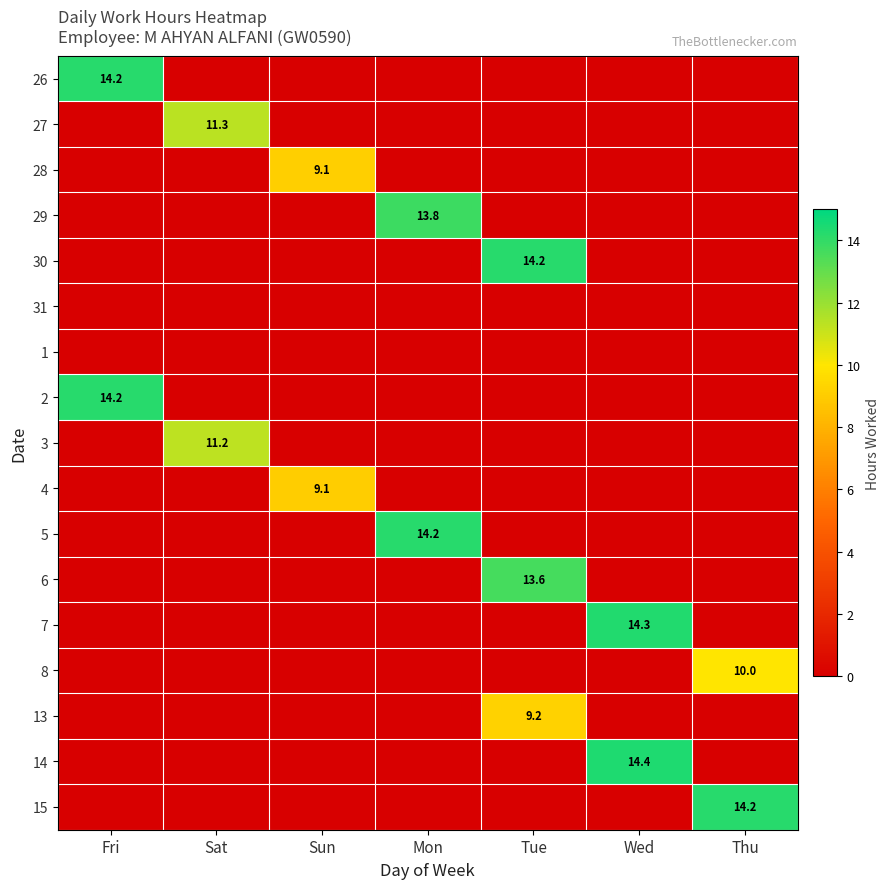

The 26 series shows 22.2 at Fri. True or false?

False